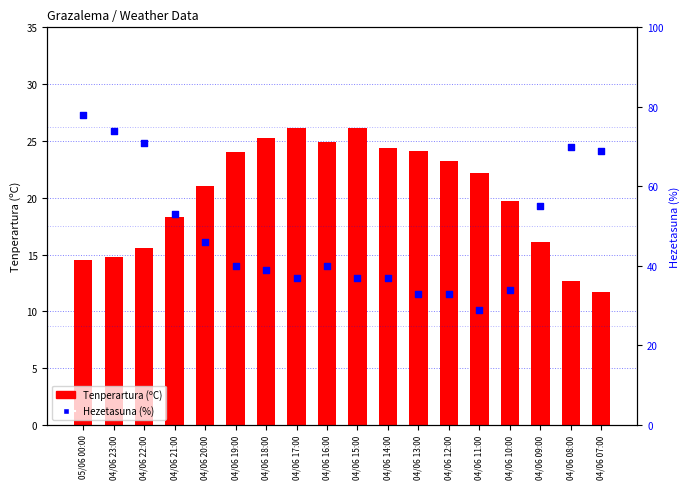

Which series has the largest total across all categories?

Hezetasuna (%)